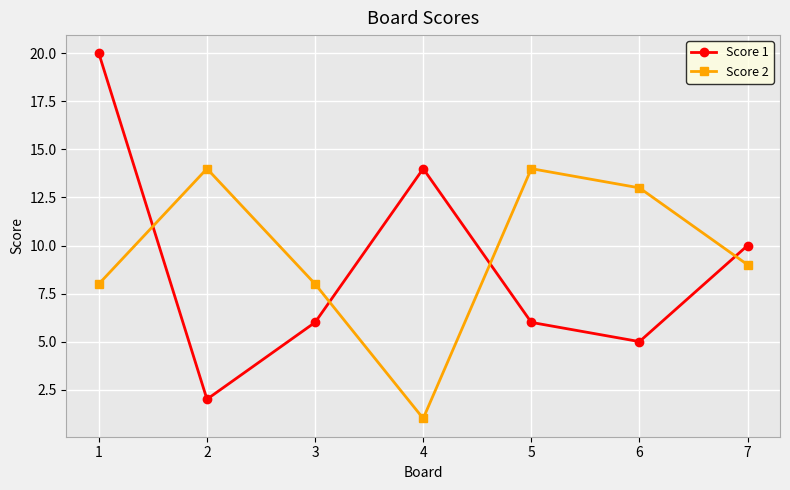

What is the sum of all Score 2 values?

67